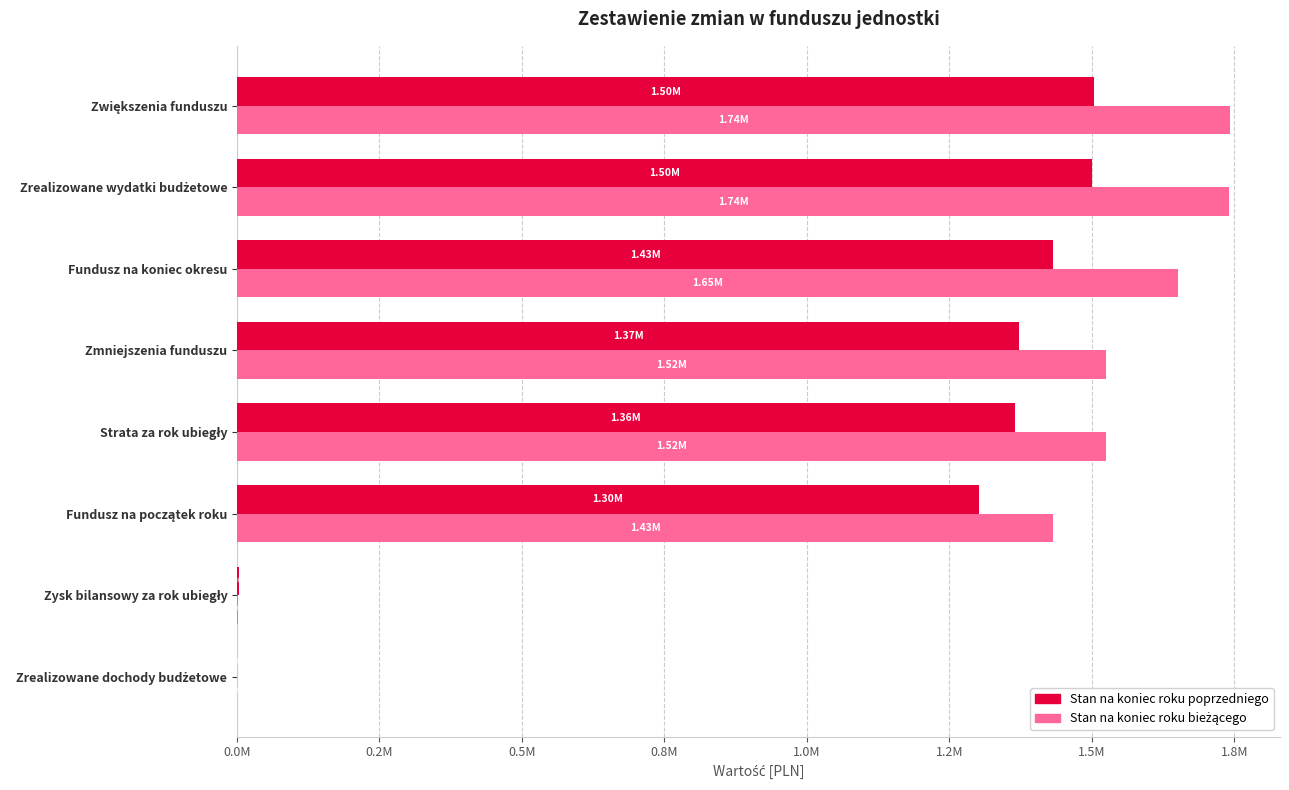

What is the difference between the maximum and minimum values in the Stan na koniec roku poprzedniego series?

1503239.1